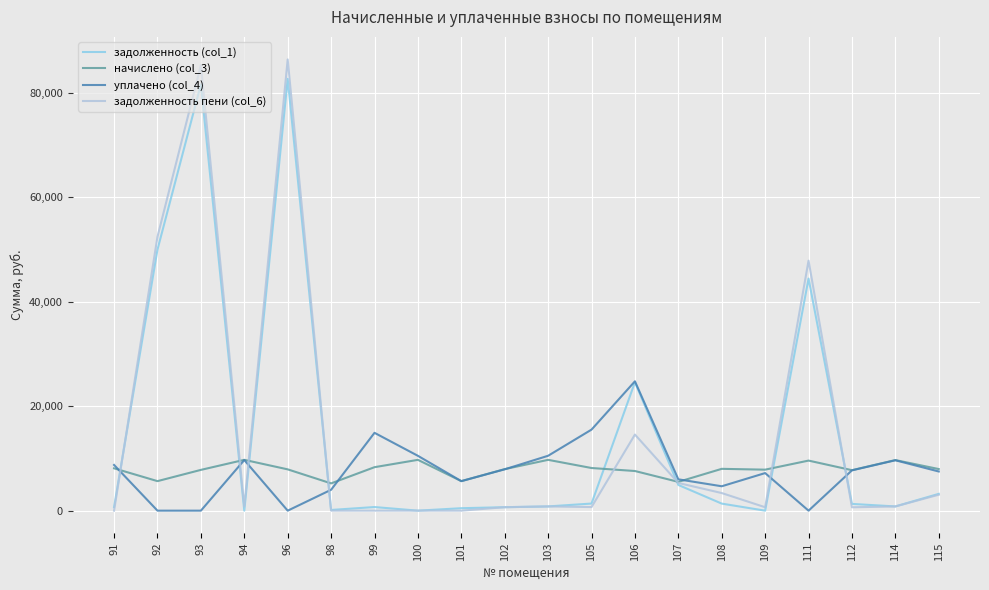

The value of начислено (col_3) at 111 is 4563.3. True or false?

False